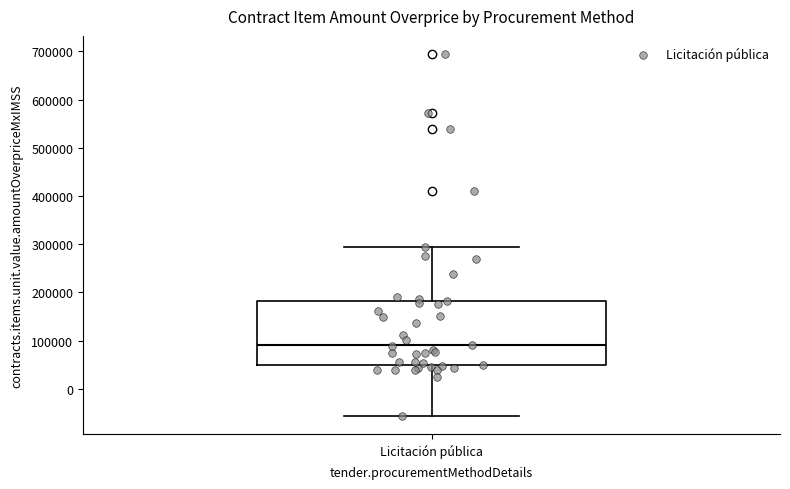

Read this box plot against the y-axis: the position of the median line, the range covered by the box, and the ends of both whiskers. The values are not printed on the chart, so give them approximately, as read against the axis.

median 90000, box 50000 to 180000, whiskers -60000 to 290000